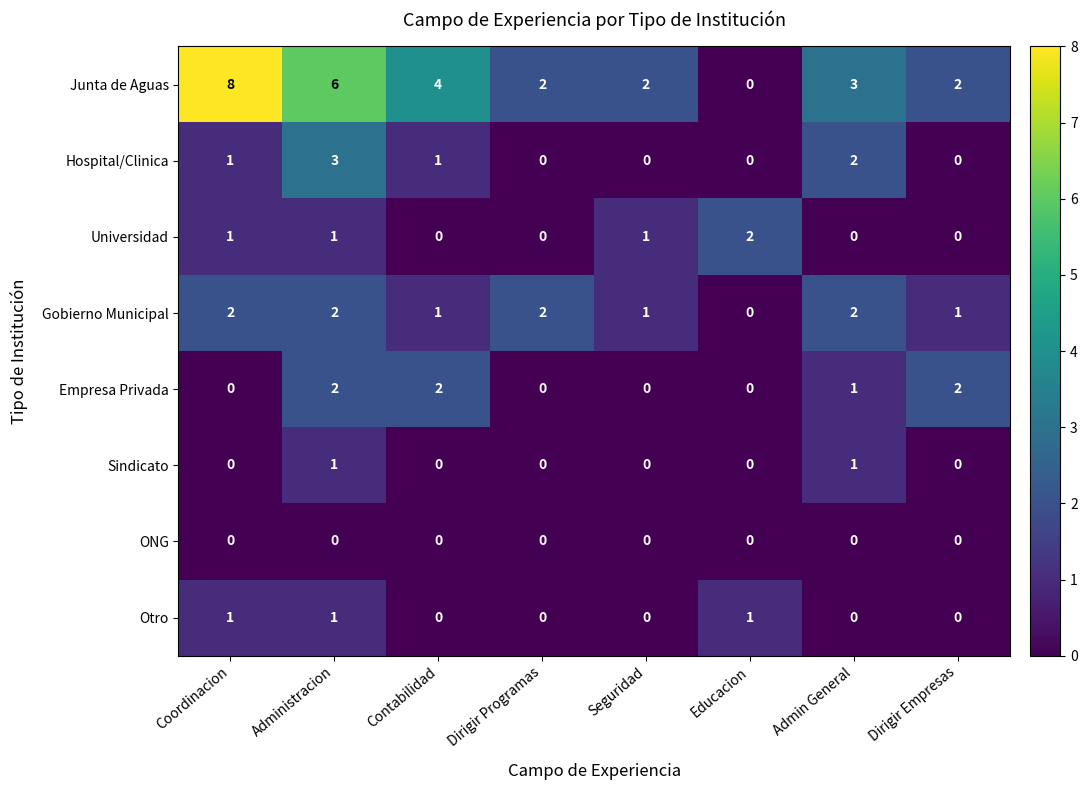

True or false: Hospital/Clinica has a value of 2 at Educacion.

False